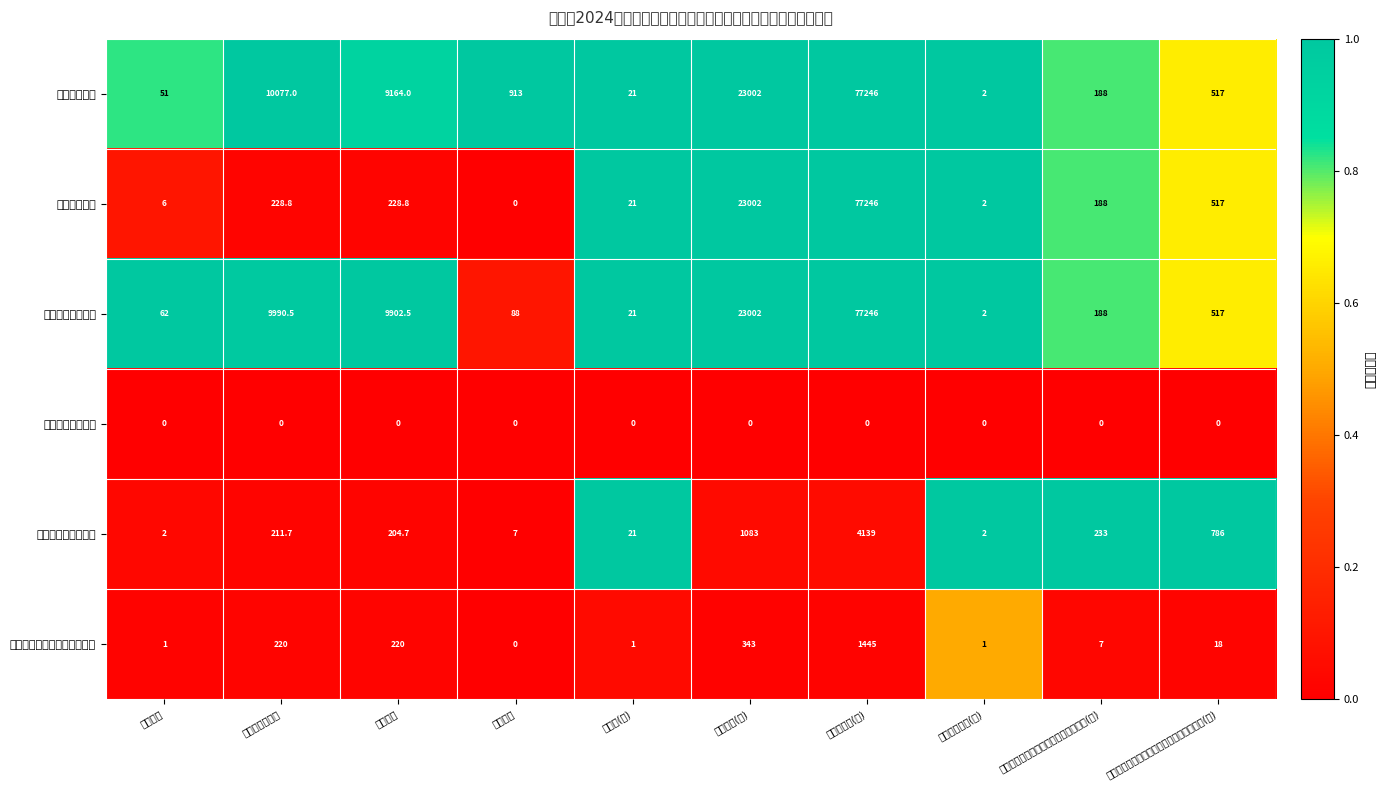

Which series has the largest range (max minus min)?

二、就业项目